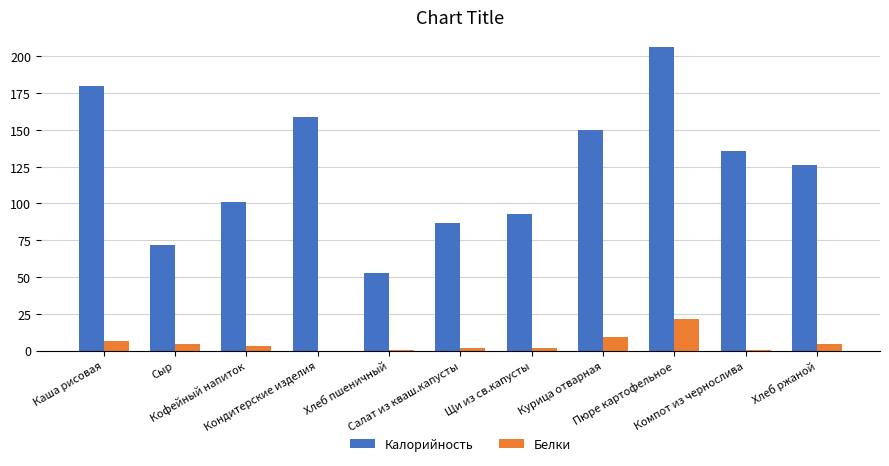

How many groups of bars are there?

11